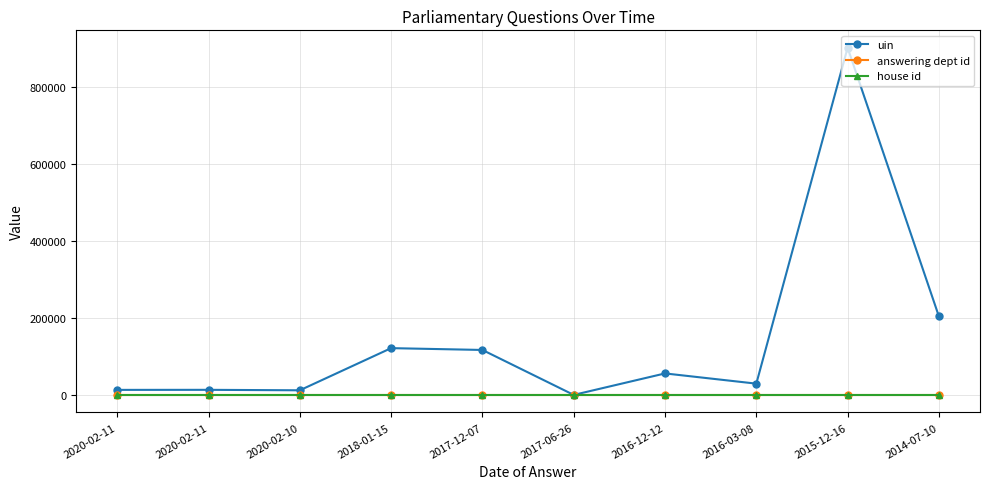

True or false: answering dept id has more than 0 points higher than both neighbors.

False